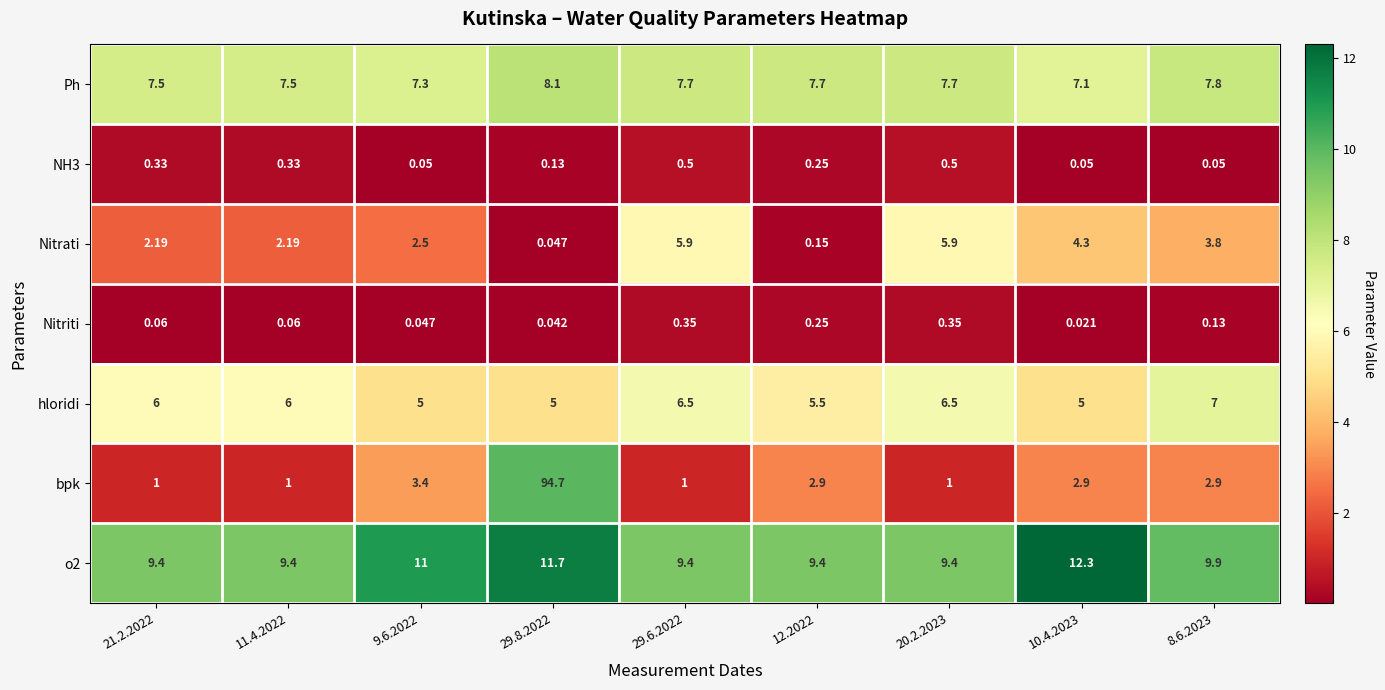

Which series has the largest range (max minus min)?

bpk